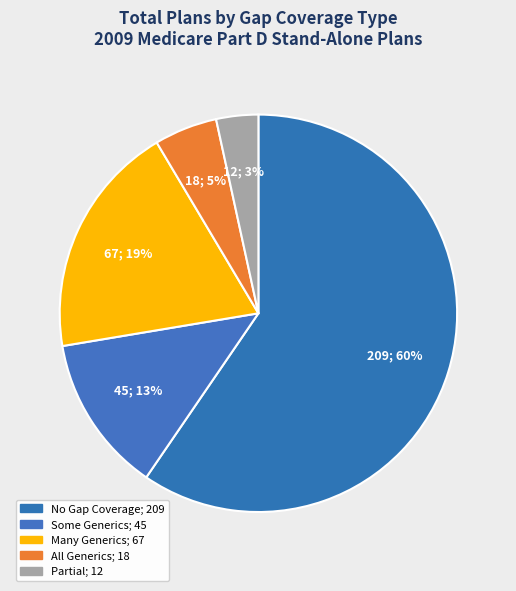

Count the number of slices in the pie.

5